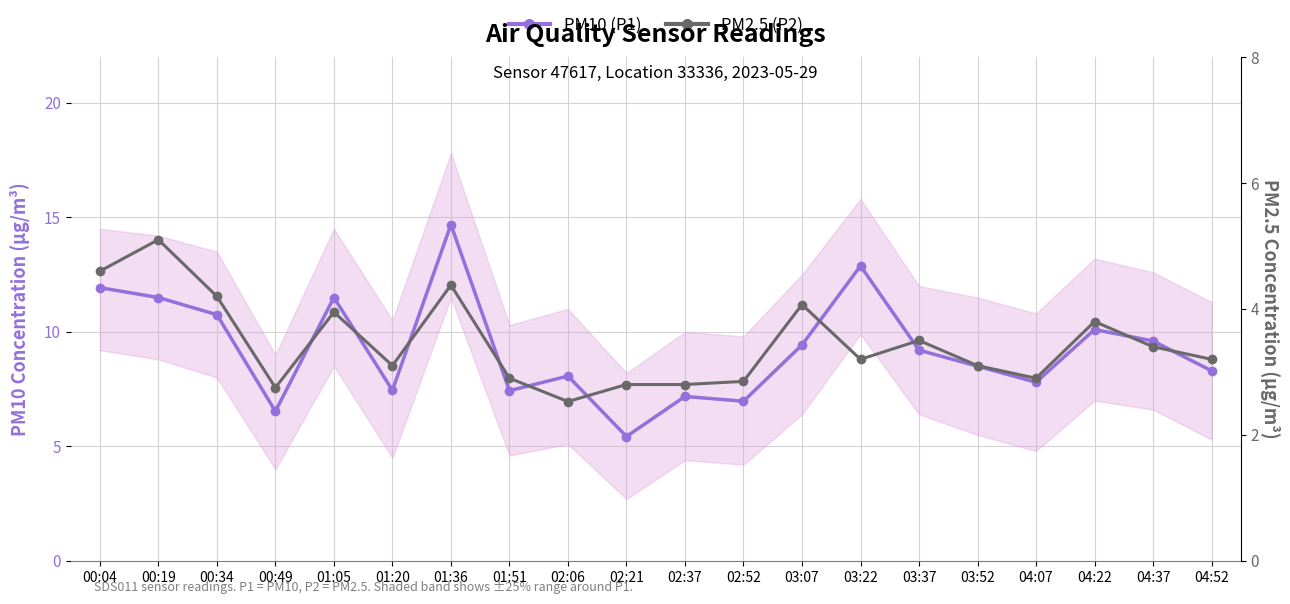

How many categories are shown in the chart?

20